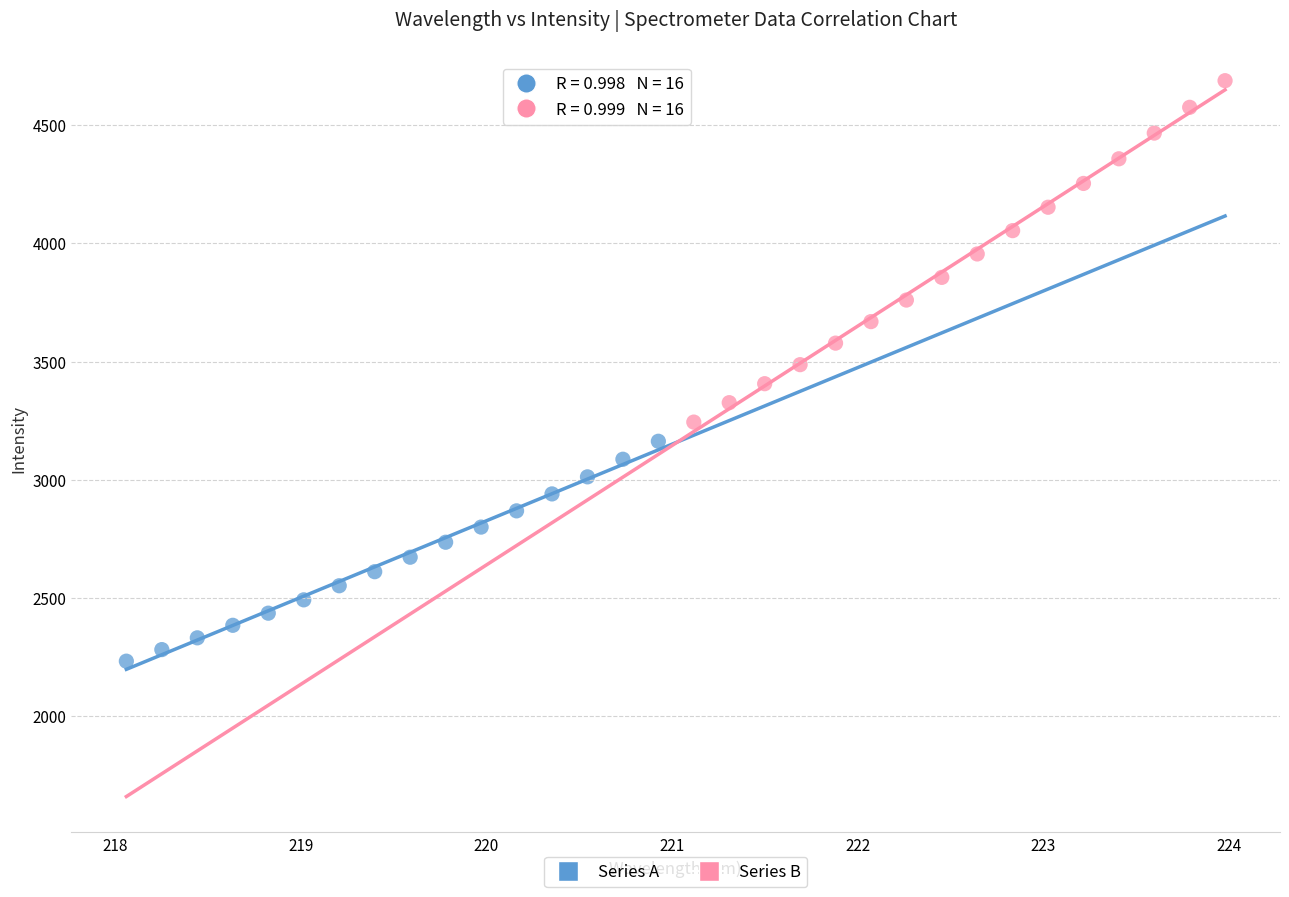

Which series reaches the minimum Y coordinate?

Series A